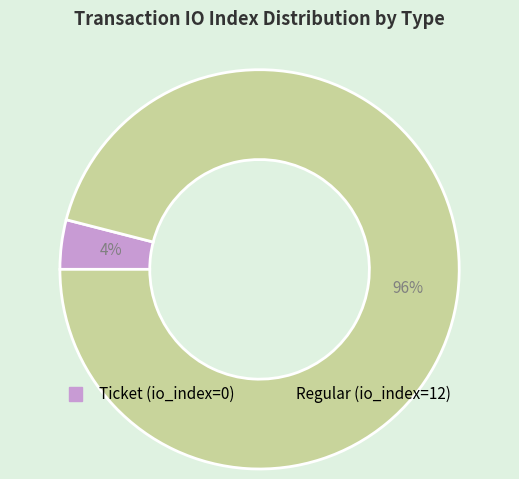

Is there any slice that represents more than half of the pie?

Yes